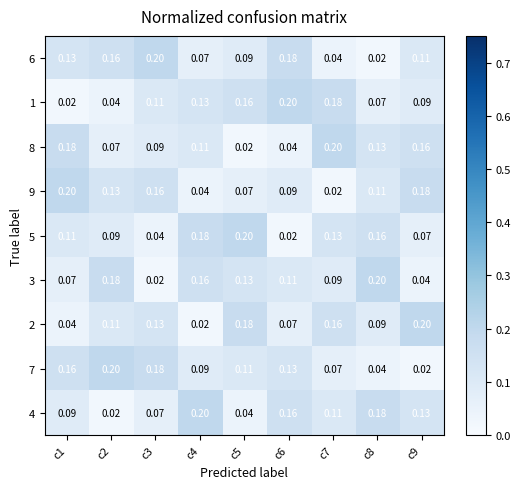

Count the number of categories in the chart.

9